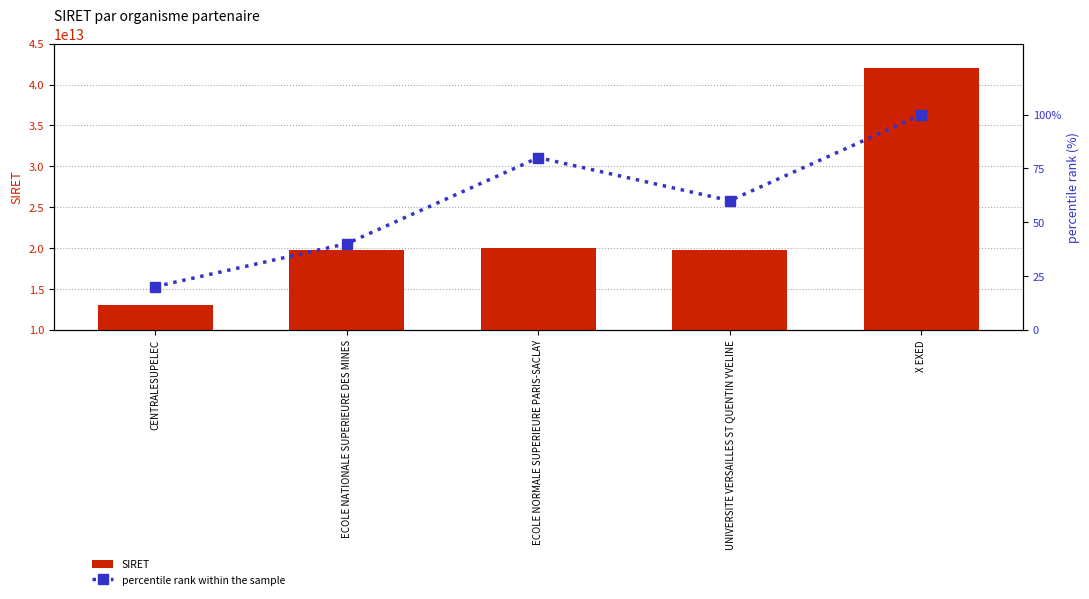

The value of SIRET at X EXED is 64175253495408. True or false?

False